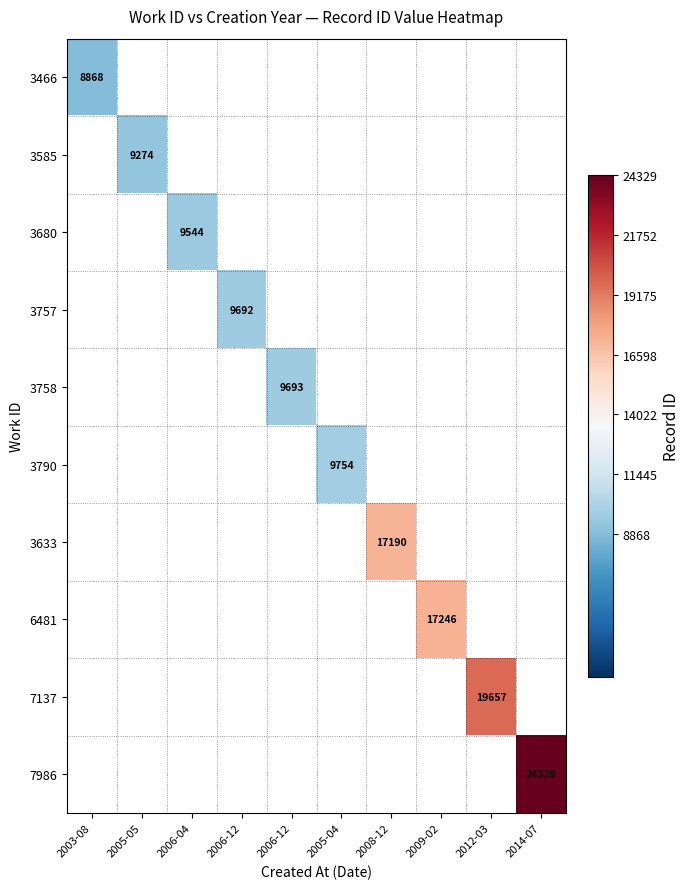

How many data points does each series have?

10